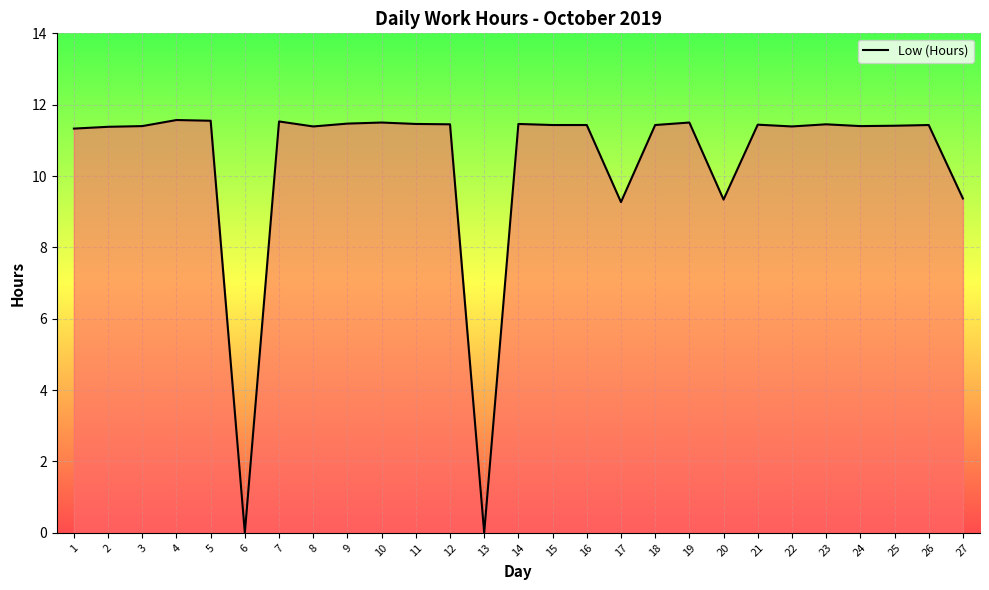

True or false: the data shows 19.5 at 10.

False